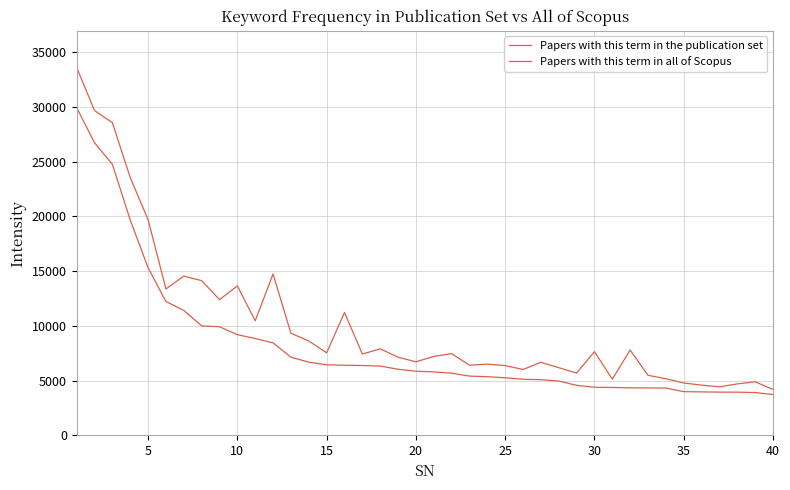

How many lines are shown in the chart?

2